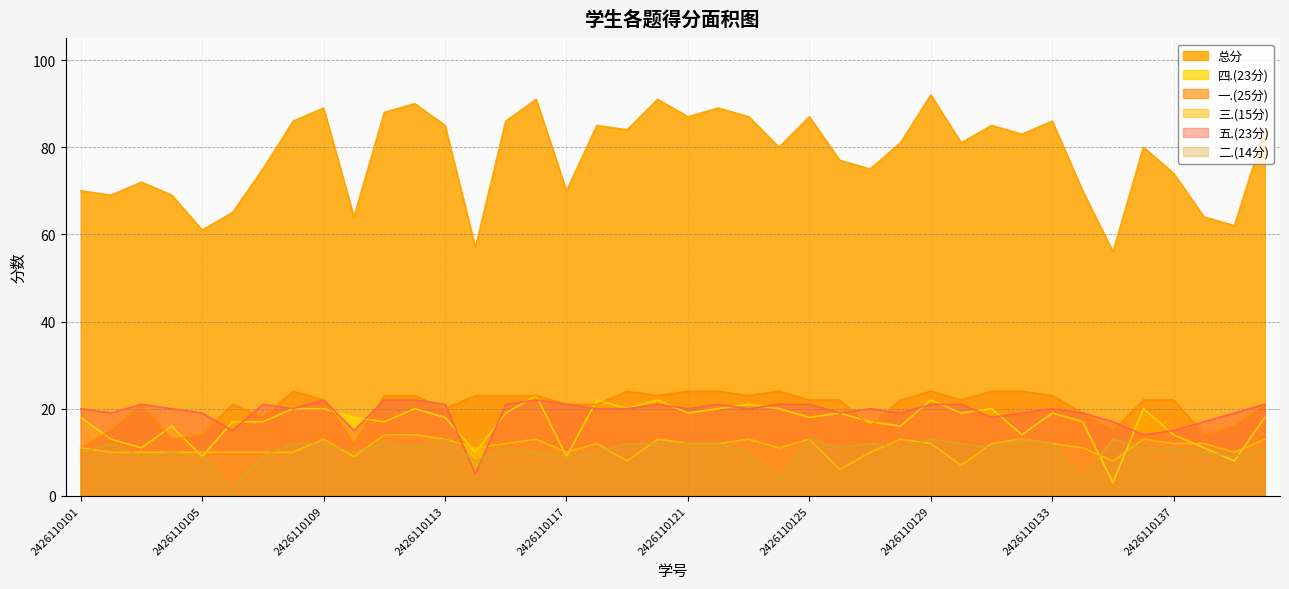

What are all the series names shown in the legend?

总分, 四.(23分), 一.(25分), 三.(15分), 五.(23分), 二.(14分)